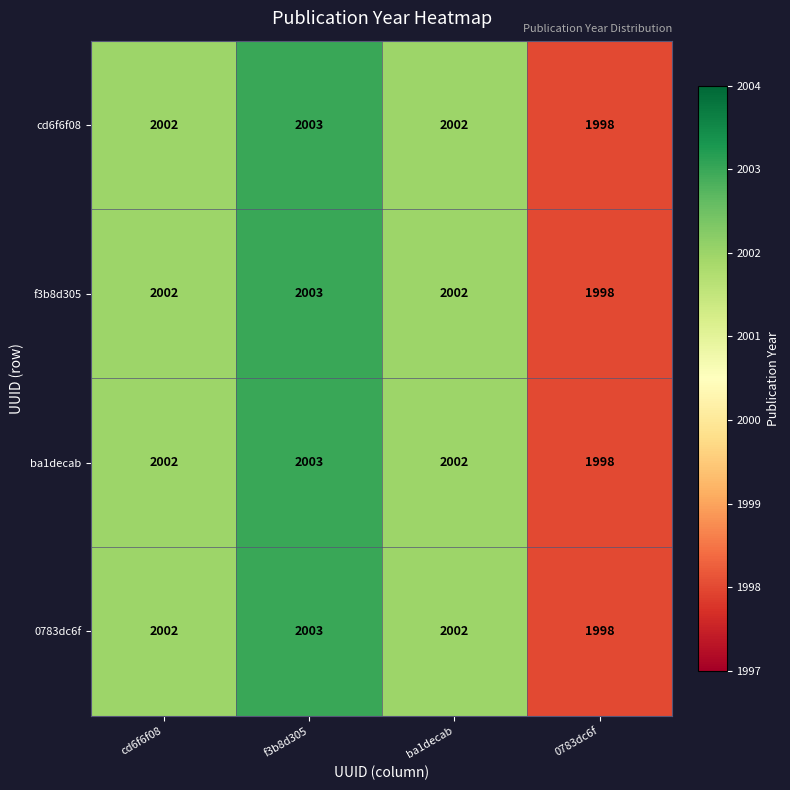

What is the smallest value displayed?

1998